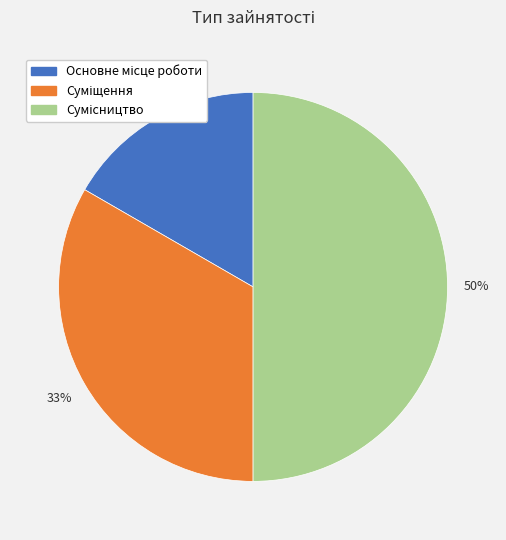

To the nearest percent, what is the average slice percentage?

33%